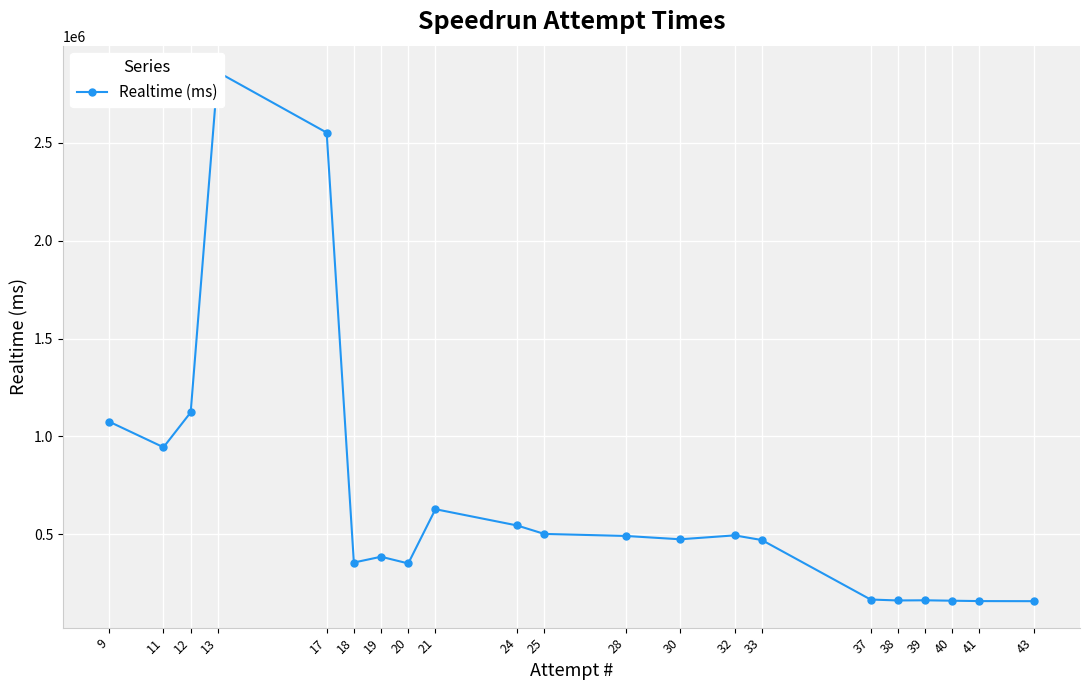

Which label corresponds to the largest value in the chart?

13